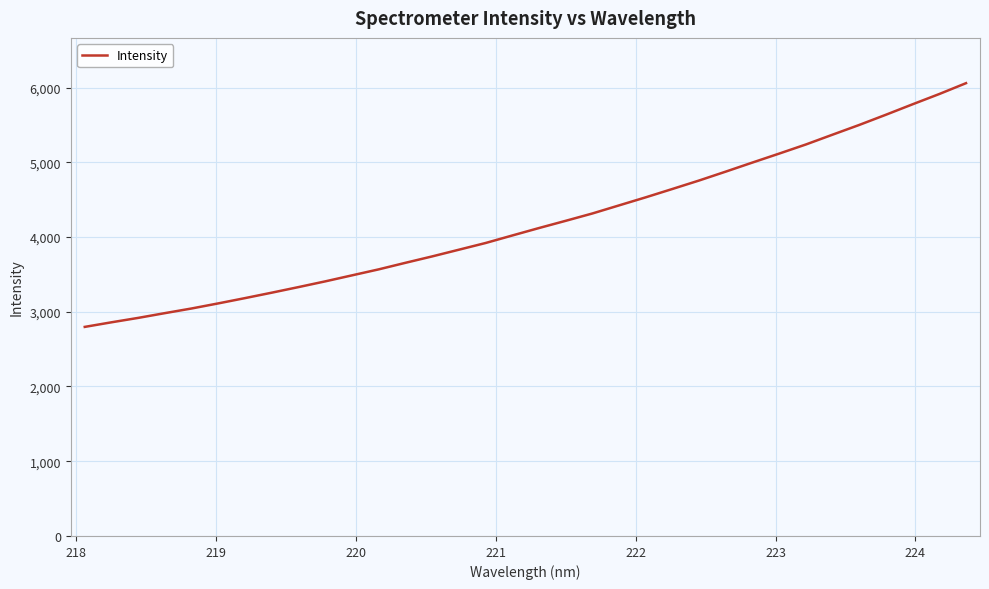

What is the minimum value shown in the chart?

2797.2